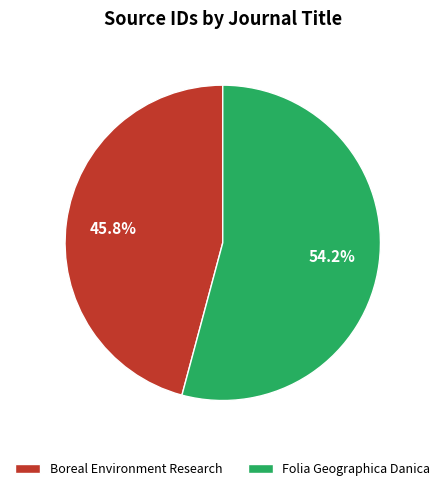

What is the largest slice in the pie chart?

Folia Geographica Danica